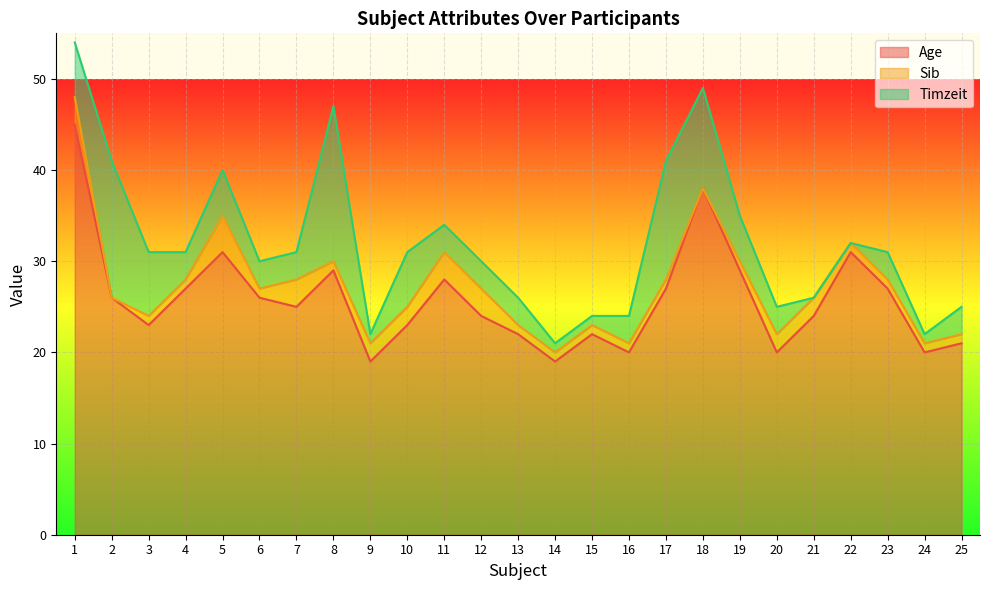

What are all the series names shown in the legend?

Age, Sib, Timzeit